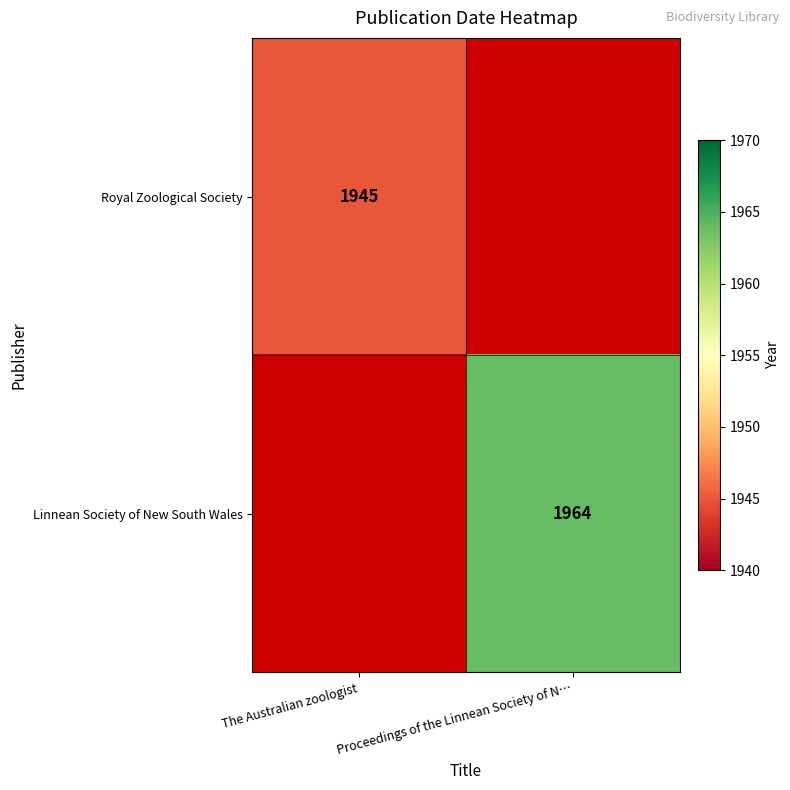

Is it true that Linnean Society of New South Wales equals 1964 at Proceedings of the Linnean Society of N…?

True